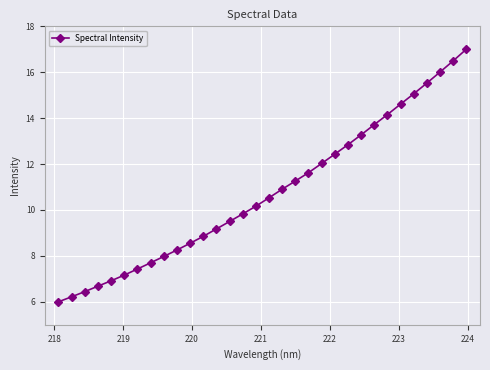

What is the average value?

10.8